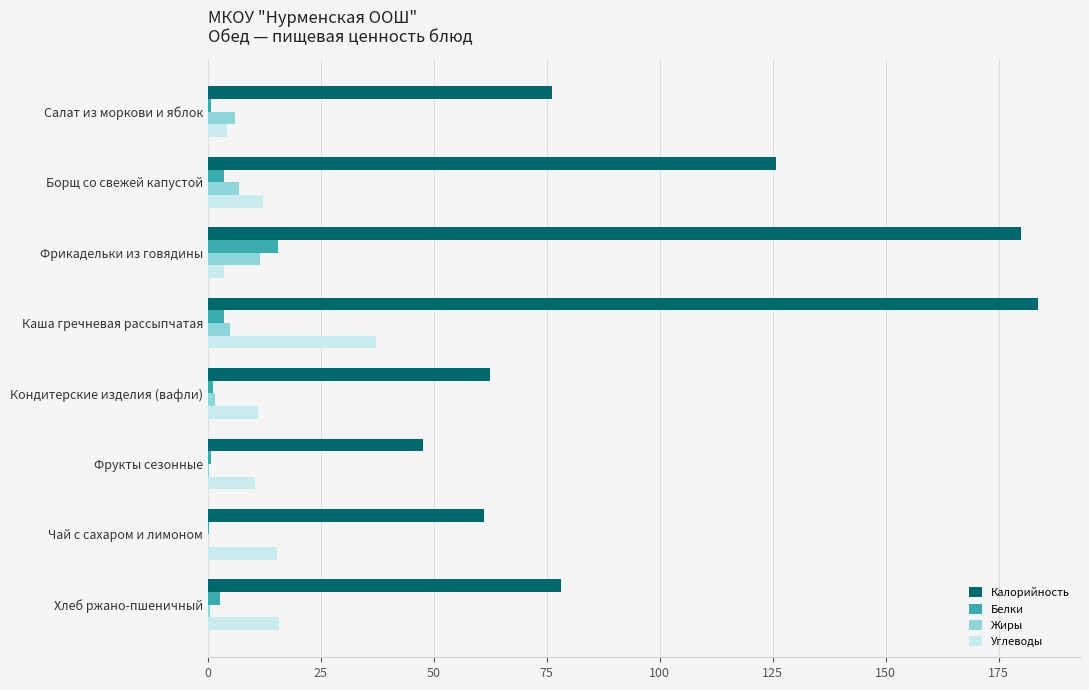

At which category is the sum across all series the highest?

Каша гречневая рассыпчатая